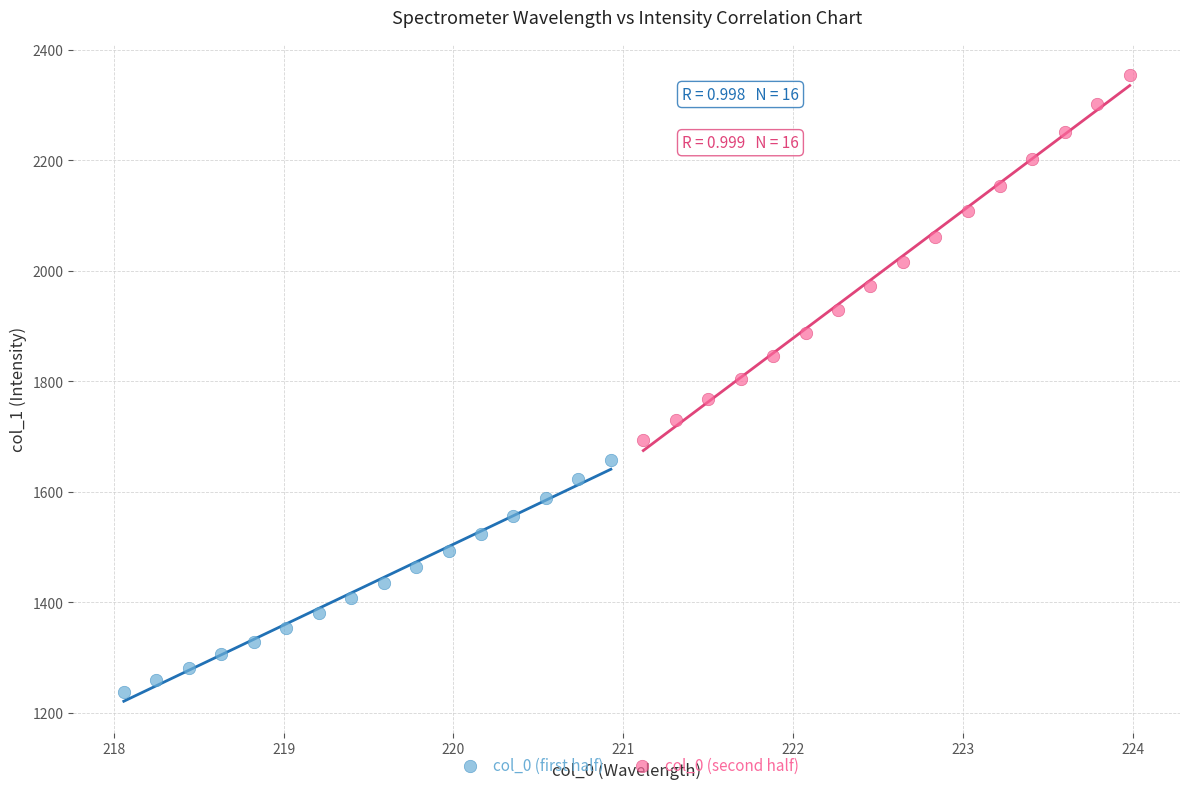

Which series contains the lowest Y value?

col_0 (first half)